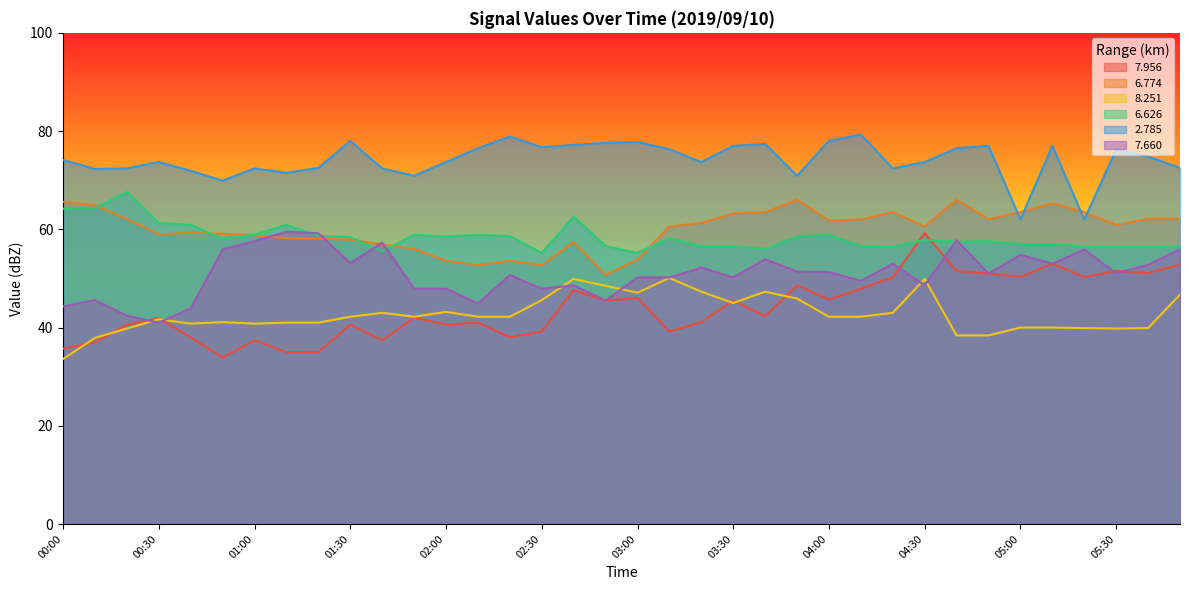

What is the difference between the second highest and second lowest values in the   6.626 series?

9.1